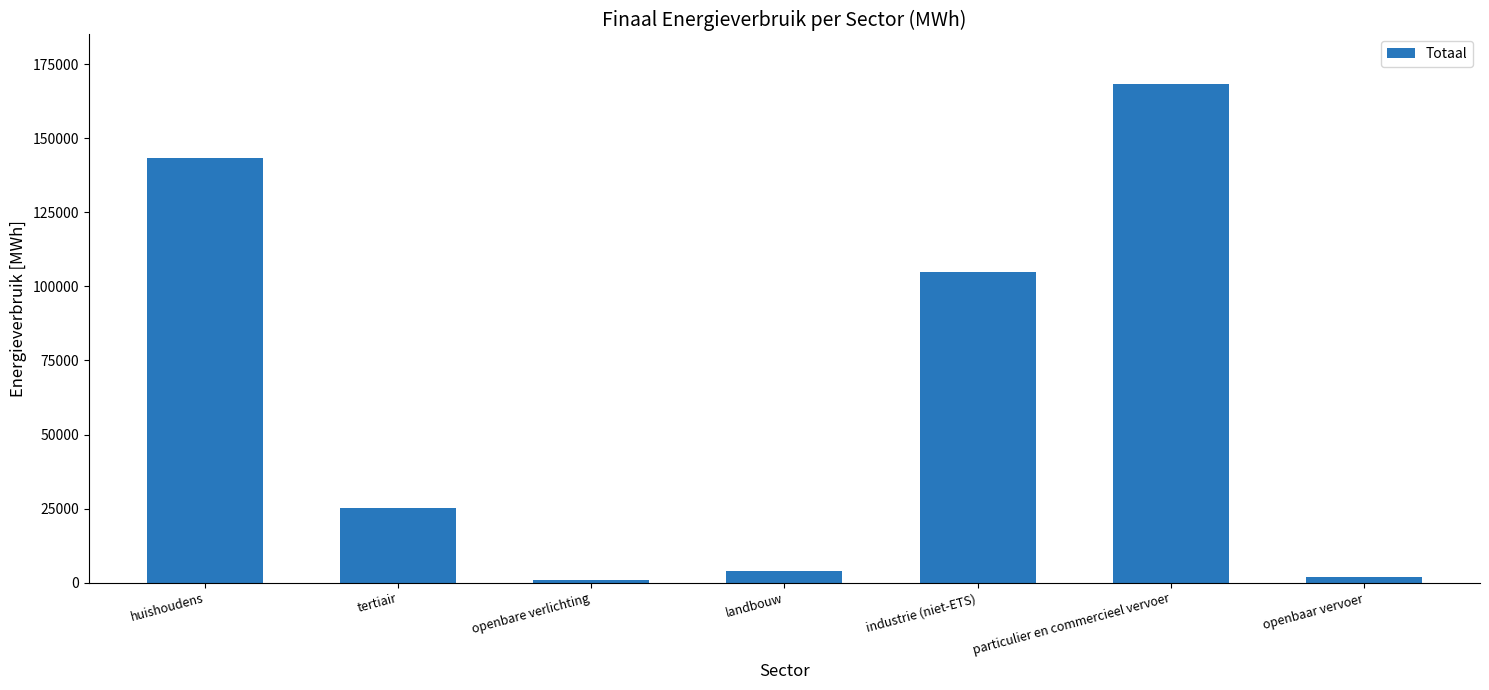

Approximately how many times larger is the value at tertiair compared to particulier en commercieel vervoer?

0.1